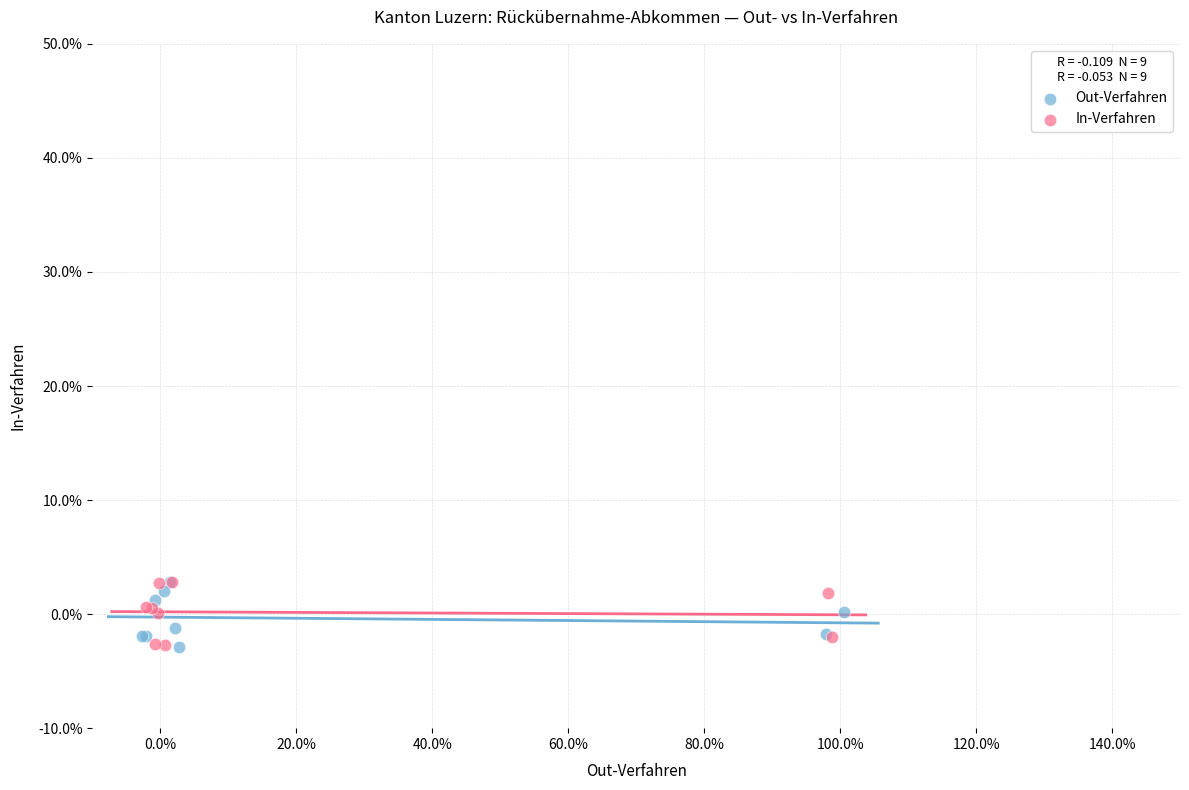

What are all the series names shown in the legend?

Out-Verfahren, In-Verfahren